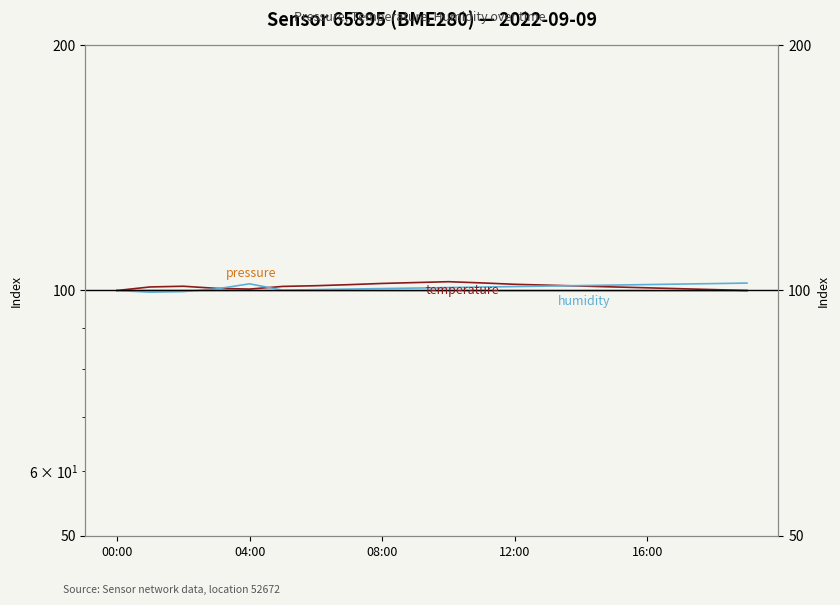

The humidity series shows 101.9 at 04:00. True or false?

True